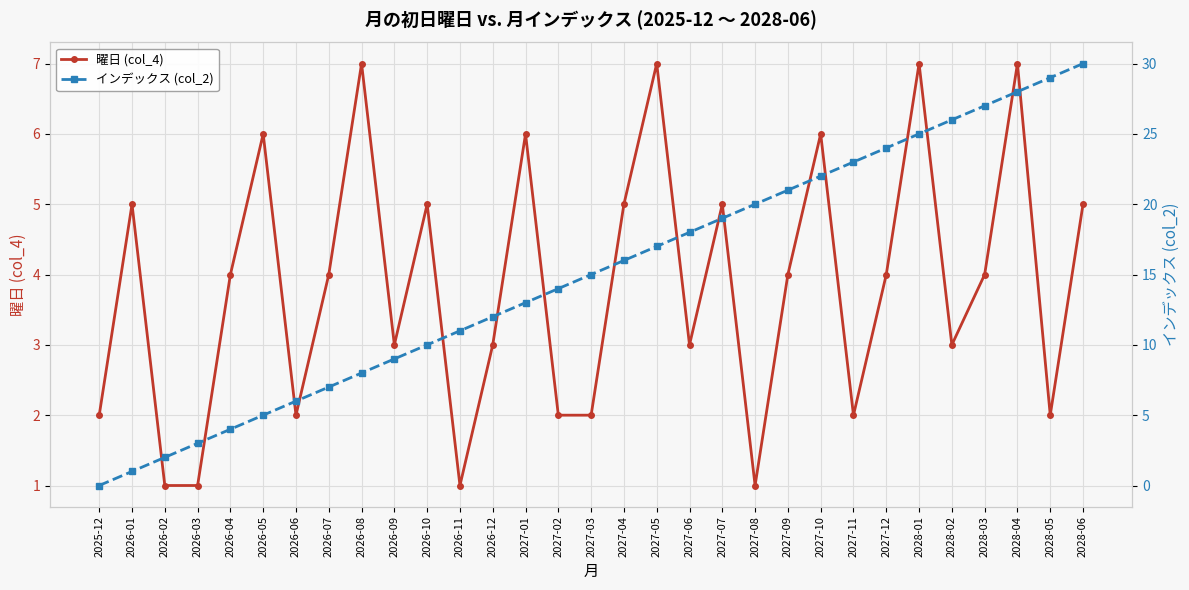

Reading left to right, extract all data points from this chart.

曜日 (col_4): 2025-12=2	2026-01=5	2026-02=1	2026-03=1	2026-04=4	2026-05=6	2026-06=2	2026-07=4	2026-08=7	2026-09=3	2026-10=5	2026-11=1	2026-12=3	2027-01=6	2027-02=2	2027-03=2	2027-04=5	2027-05=7	2027-06=3	2027-07=5	2027-08=1	2027-09=4	2027-10=6	2027-11=2	2027-12=4	2028-01=7	2028-02=3	2028-03=4	2028-04=7	2028-05=2	2028-06=5
インデックス (col_2): 2025-12=0	2026-01=1	2026-02=2	2026-03=3	2026-04=4	2026-05=5	2026-06=6	2026-07=7	2026-08=8	2026-09=9	2026-10=10	2026-11=11	2026-12=12	2027-01=13	2027-02=14	2027-03=15	2027-04=16	2027-05=17	2027-06=18	2027-07=19	2027-08=20	2027-09=21	2027-10=22	2027-11=23	2027-12=24	2028-01=25	2028-02=26	2028-03=27	2028-04=28	2028-05=29	2028-06=30